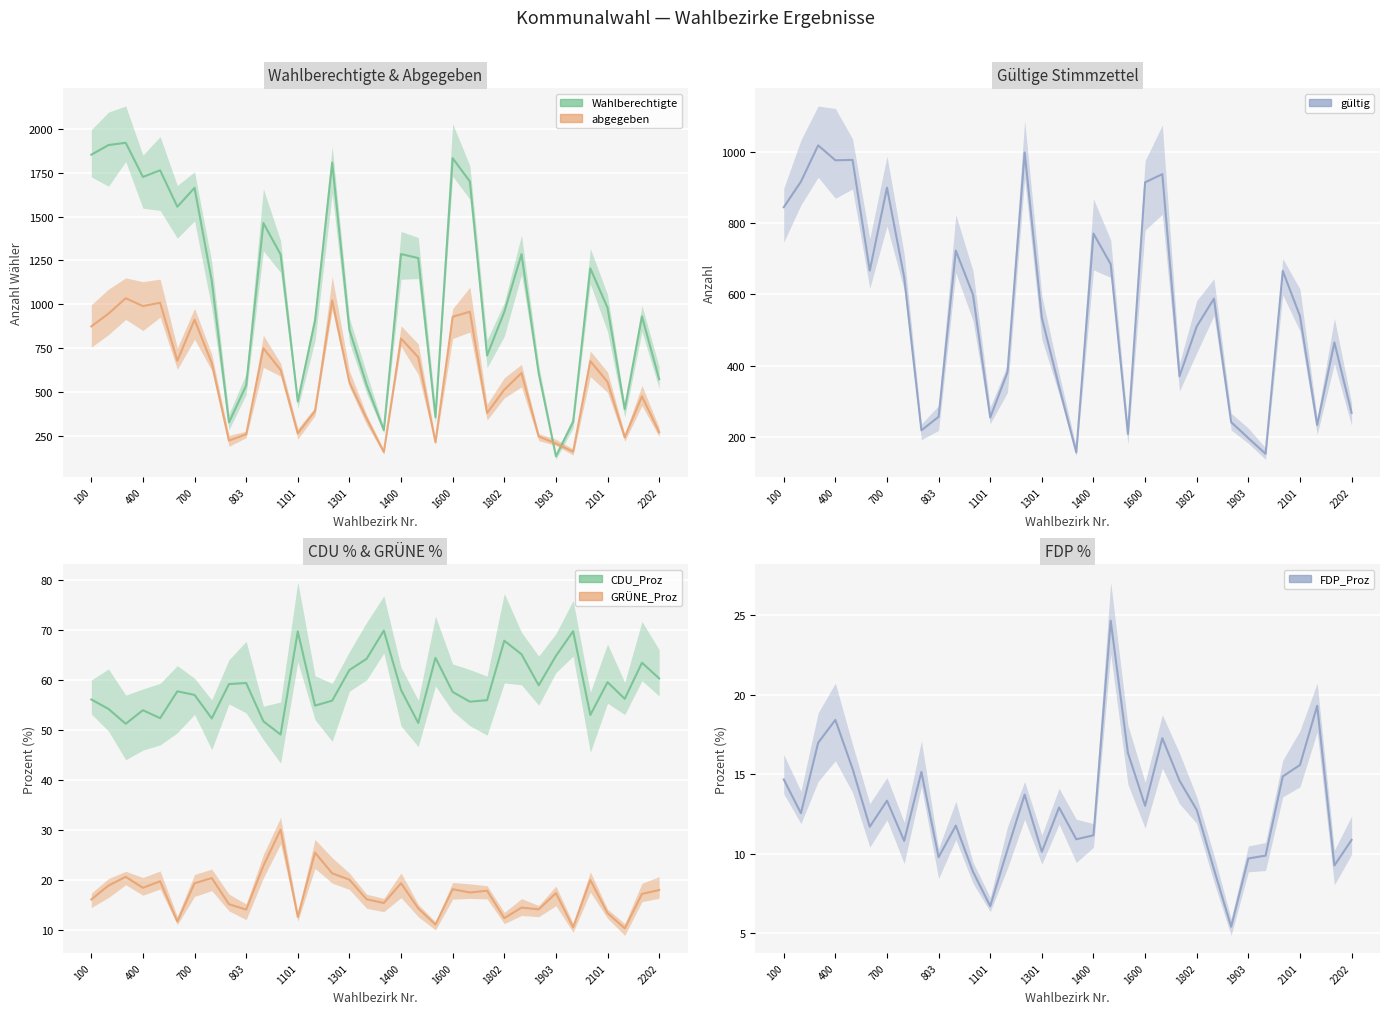

Does the chart display data point markers on the line(s)?

No